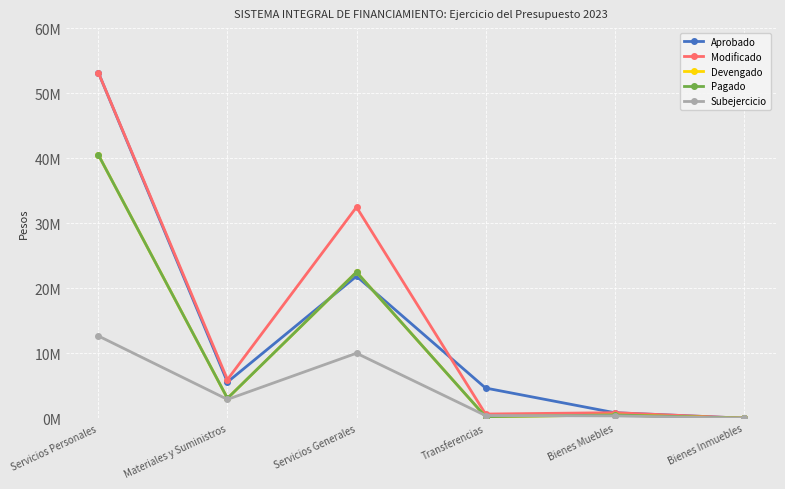

Rank the series by their maximum value, from highest to lowest.

Aprobado, Modificado, Devengado, Pagado, Subejercicio